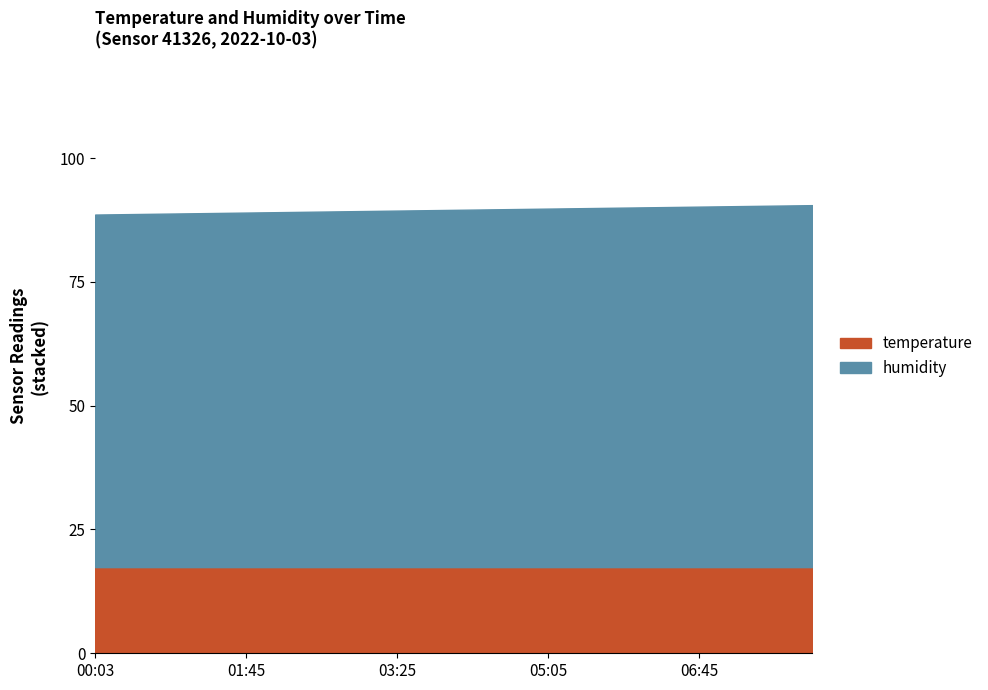

Reading left to right, what are all the values shown in this chart?

humidity: 00:03=71.2	00:28=71.3	00:53=71.4	01:18=71.5	01:45=71.6	02:10=71.7	02:35=71.8	03:00=71.9	03:25=72.0	03:50=72.1	04:15=72.2	04:40=72.3	05:05=72.4	05:30=72.5	05:55=72.6	06:20=72.7	06:45=72.8	07:10=72.9	07:35=73.0	08:00=73.1
temperature: 00:03=17.4	00:28=17.4	00:53=17.4	01:18=17.4	01:45=17.4	02:10=17.4	02:35=17.4	03:00=17.4	03:25=17.4	03:50=17.4	04:15=17.4	04:40=17.4	05:05=17.4	05:30=17.4	05:55=17.4	06:20=17.4	06:45=17.4	07:10=17.4	07:35=17.4	08:00=17.4